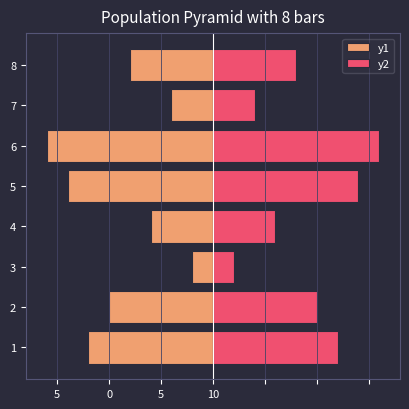

What is the value of the y1 bar at the 4th from the left?

-3